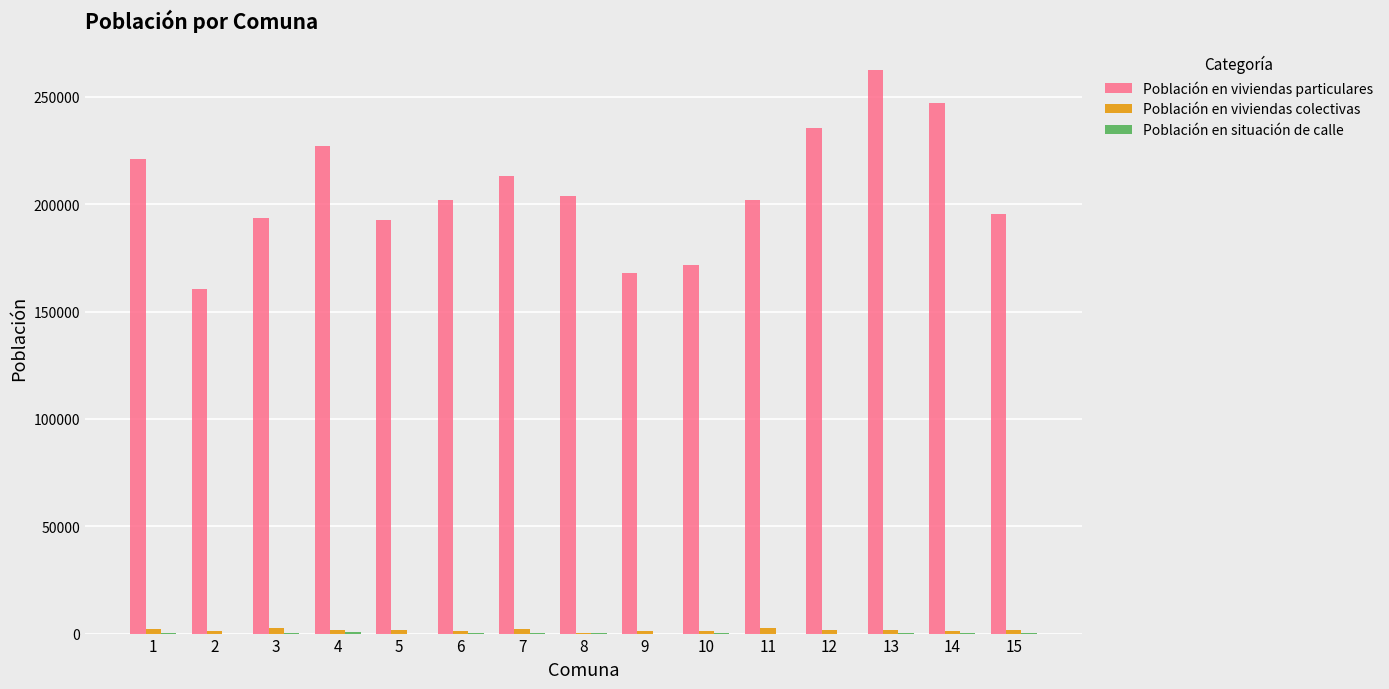

Between 10 and 12, which series saw the biggest shift?

Población en viviendas particulares